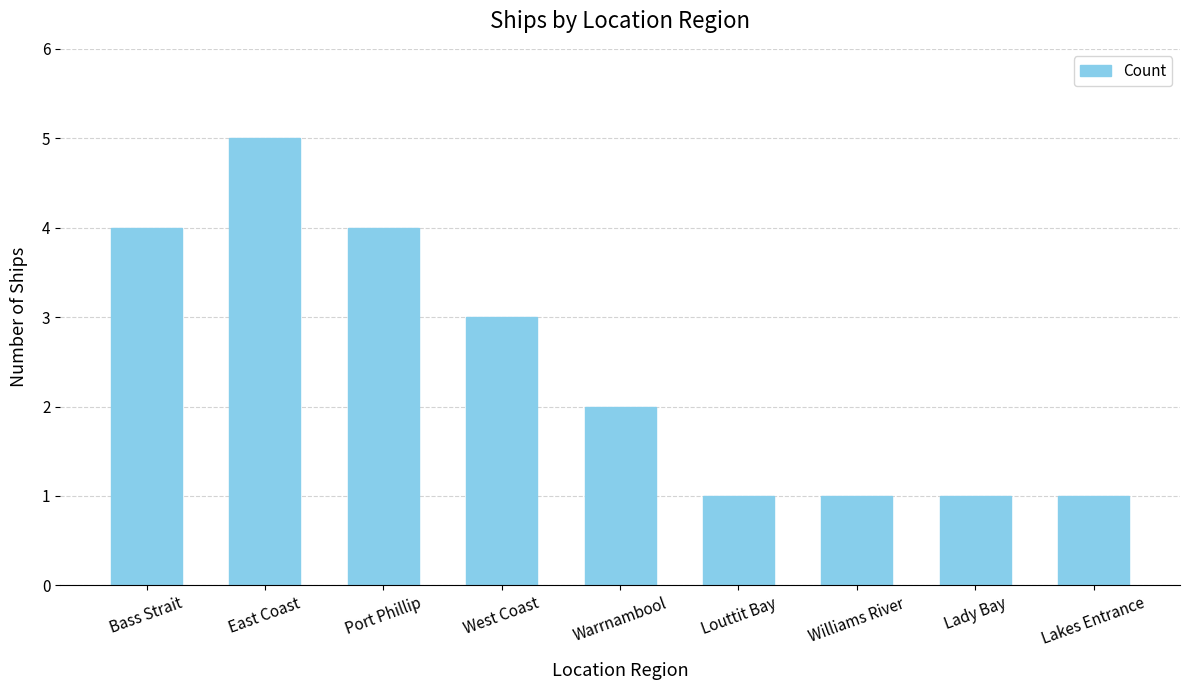

True or false: the data shows 4 at Bass Strait.

True